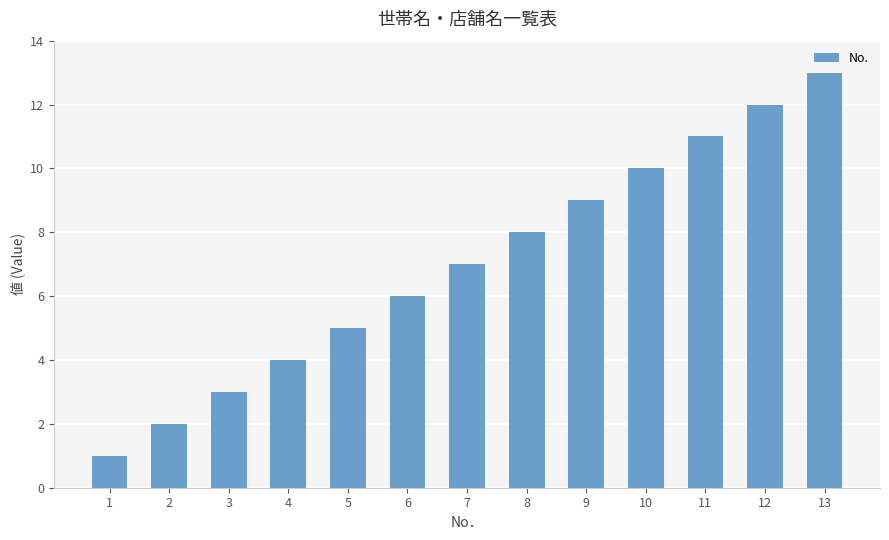

What is the value of the 3rd bar from the left?

3